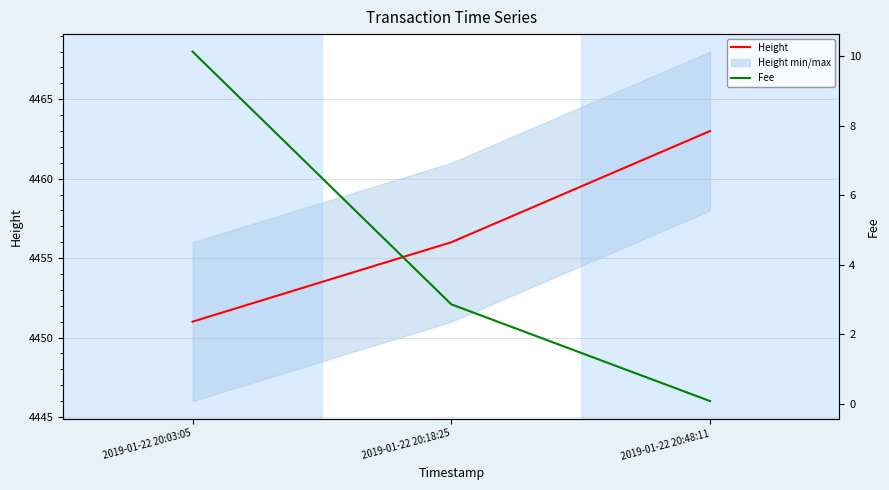

What is the label of the 2nd point from the right?

2019-01-22 20:18:25